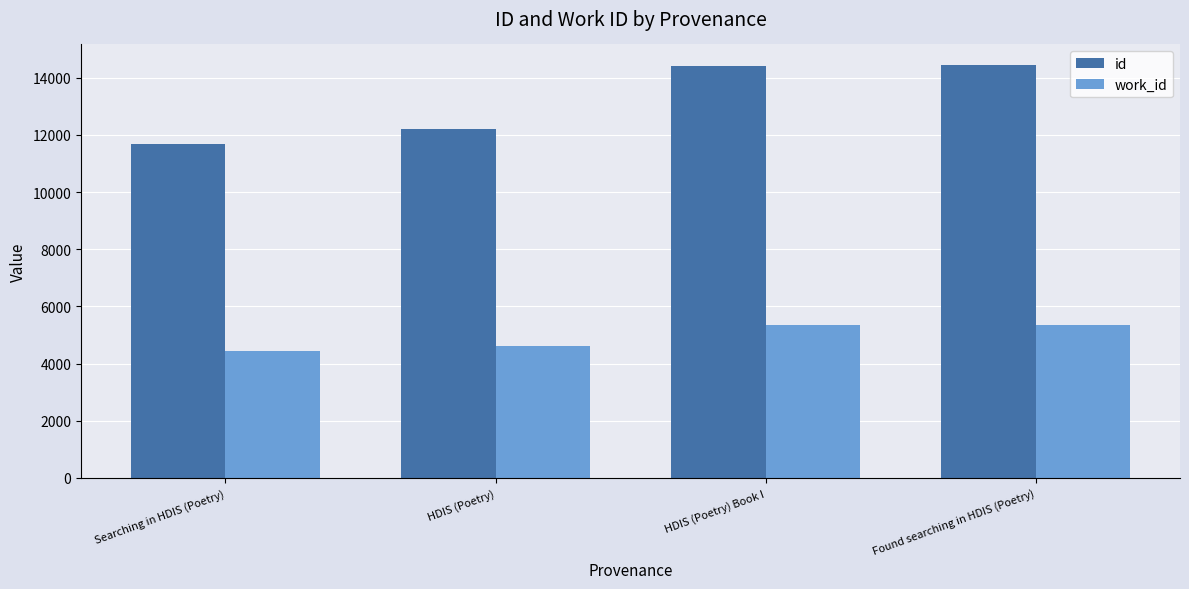

Where is work_id nearest to the value 4904?

HDIS (Poetry)